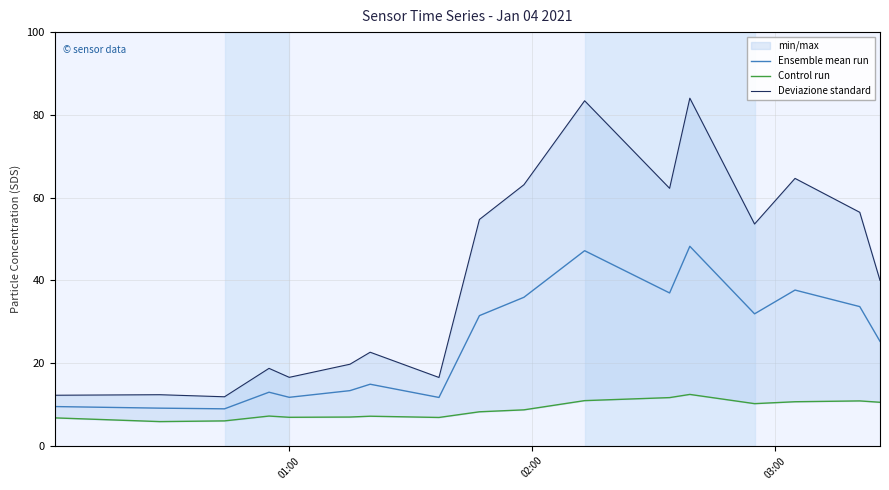

In Ensemble mean run, how many points are lower than both neighbors (excluding endpoints)?

5